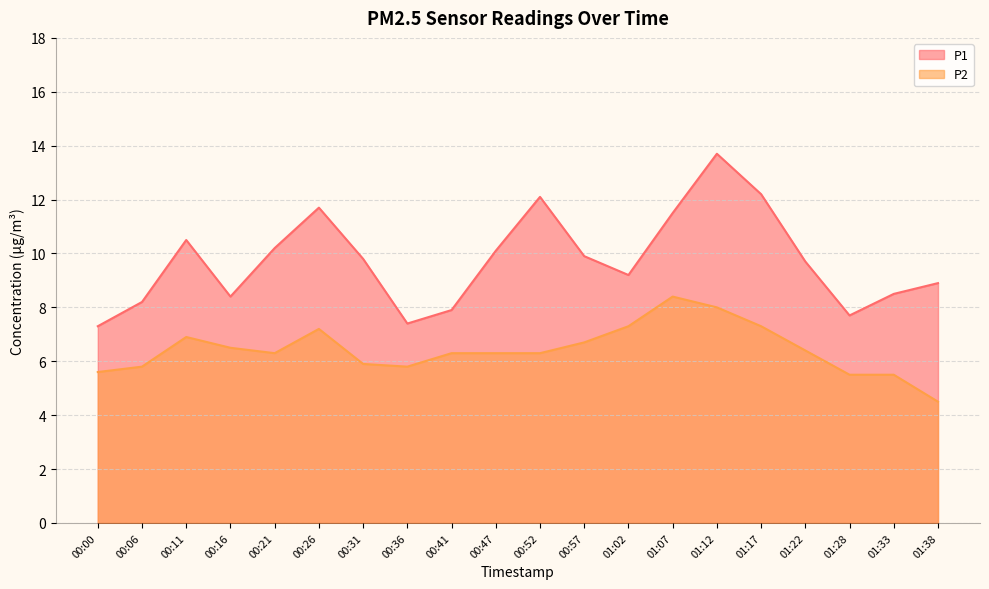

Is it true that P2 equals 6.3 at 00:41?

True